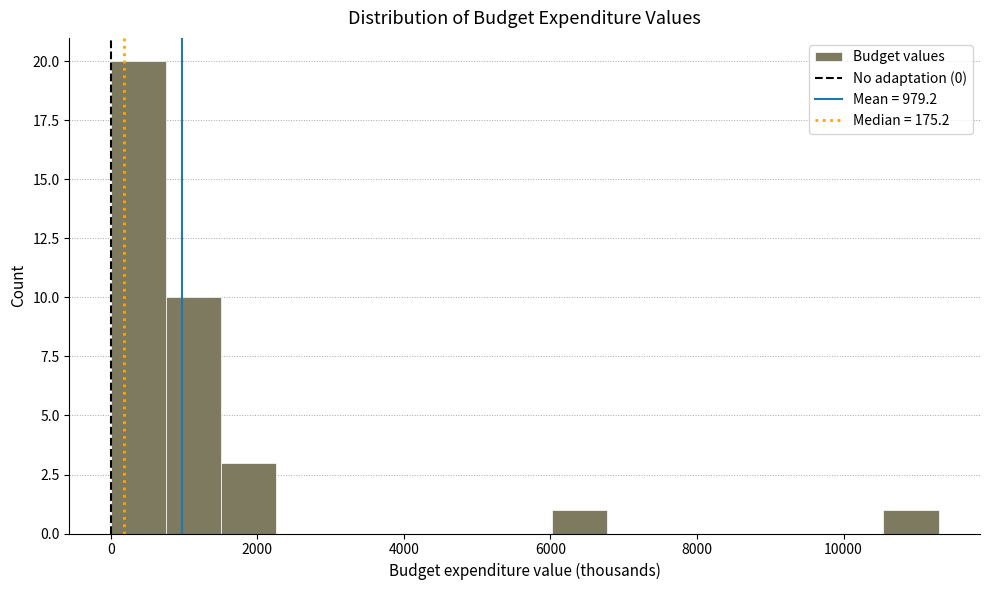

Around what value on the x-axis is the tallest bar? Give the approximate position of its centre, as read against the axis.

400